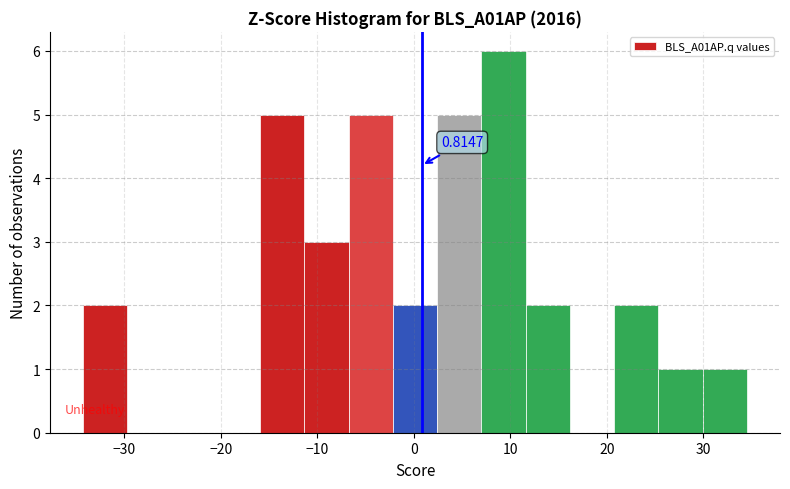

Which range on the x-axis has the tallest bar?

7 to 12